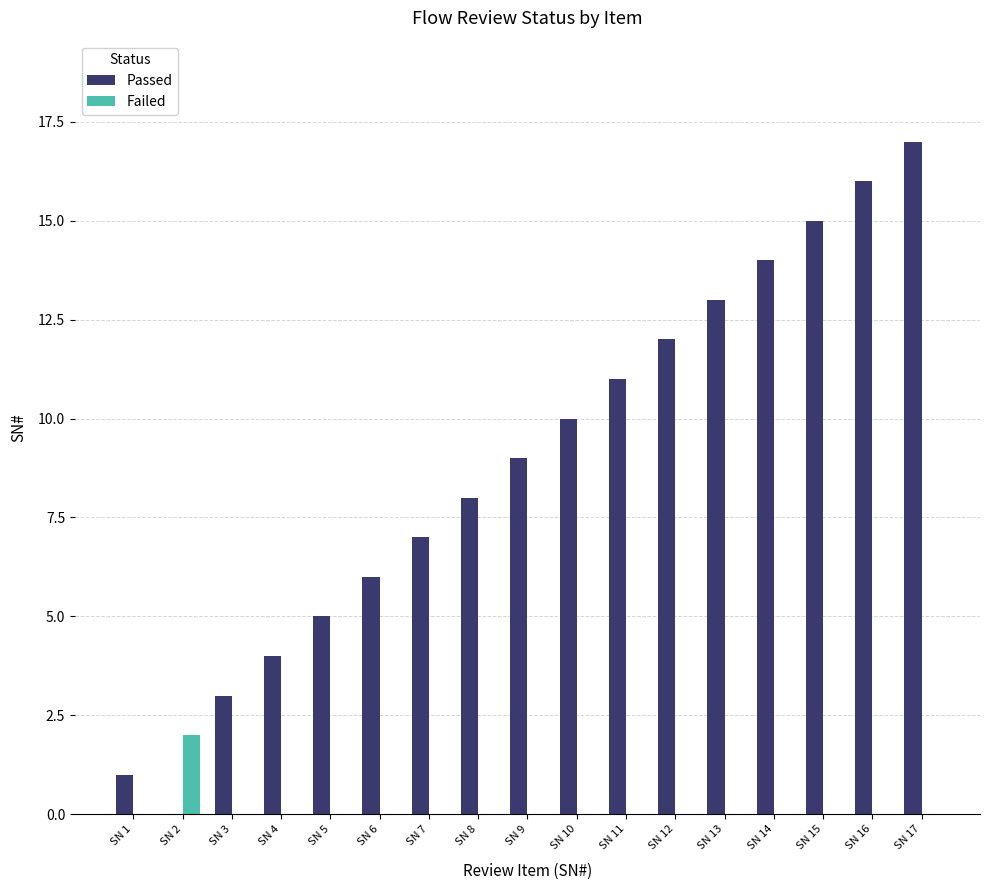

What is the difference between the Passed values at SN 16 and SN 17?

1